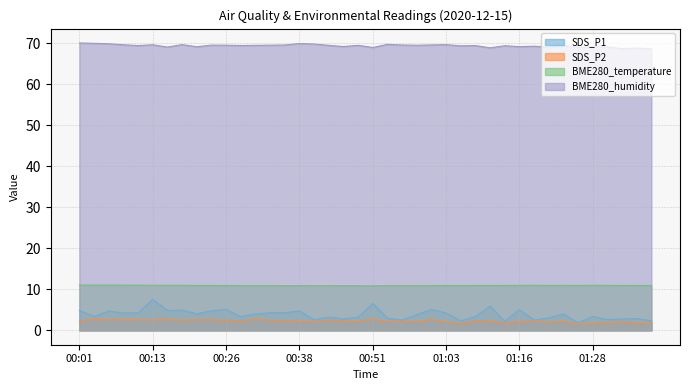

Which category has the lowest value in the SDS_P1 series?

01:25